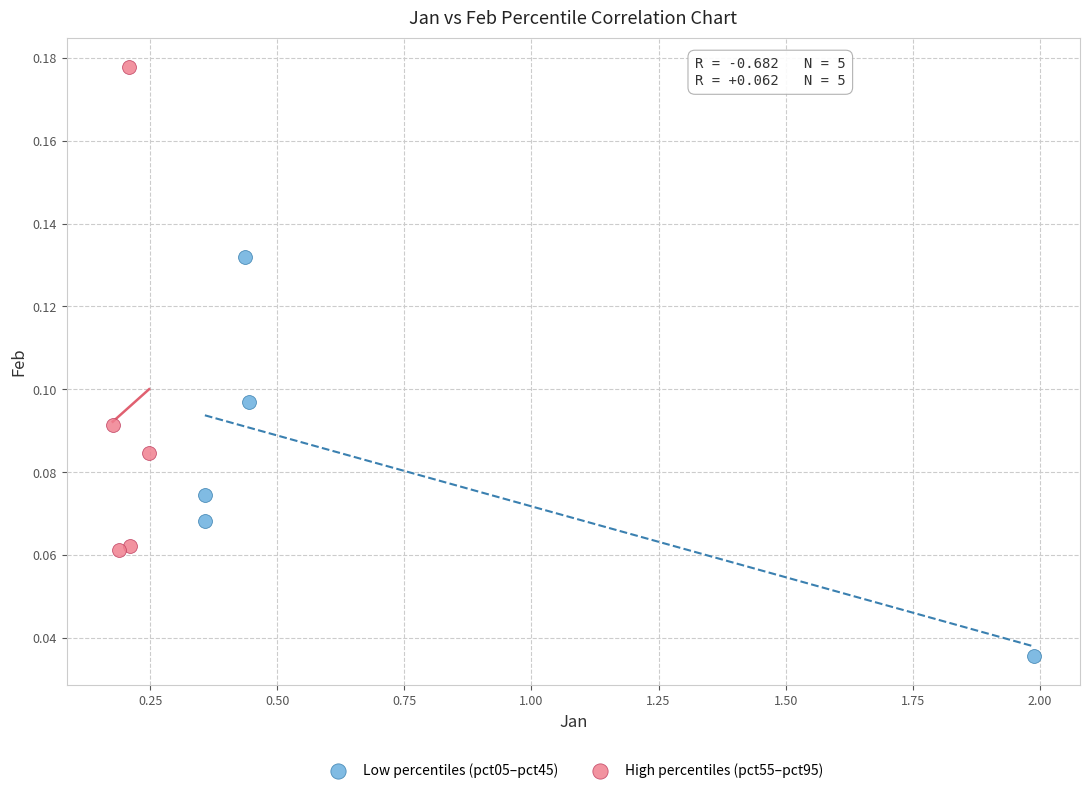

Which series has the widest spread of Y values?

High percentiles (pct55–pct95)